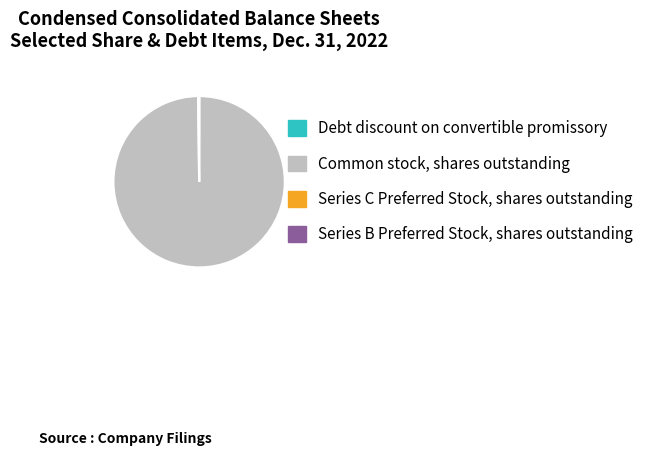

Which category has the biggest portion of the pie?

Common stock, shares outstanding